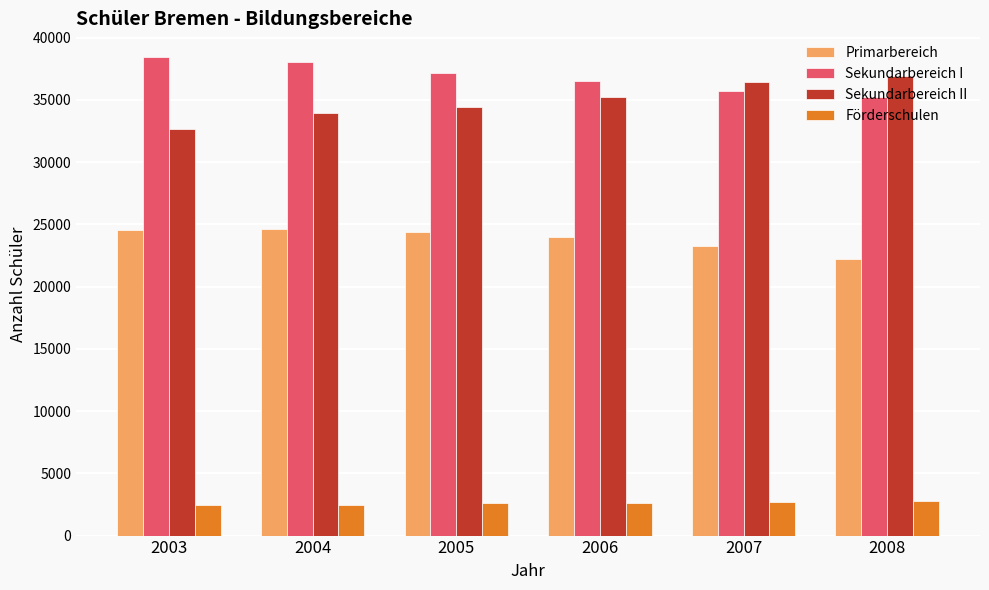

Rank the series at 2003 from lowest to highest value.

Förderschulen, Primarbereich, Sekundarbereich II, Sekundarbereich I